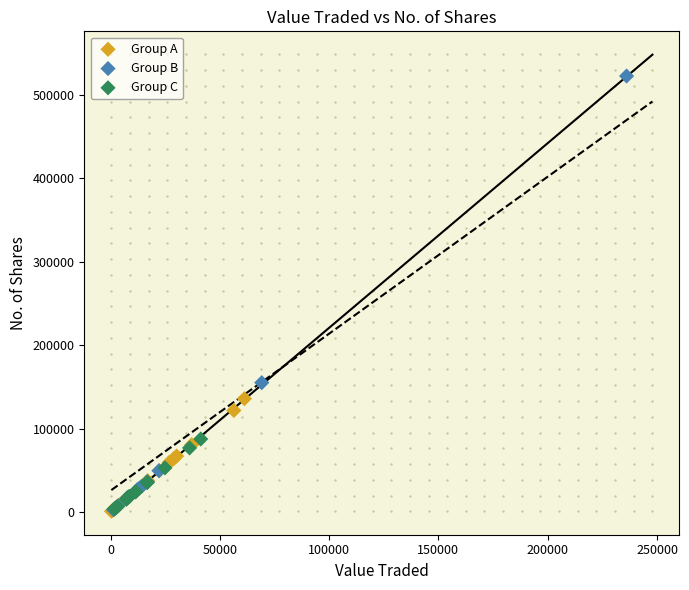

Which series contains the highest Y value?

Group B